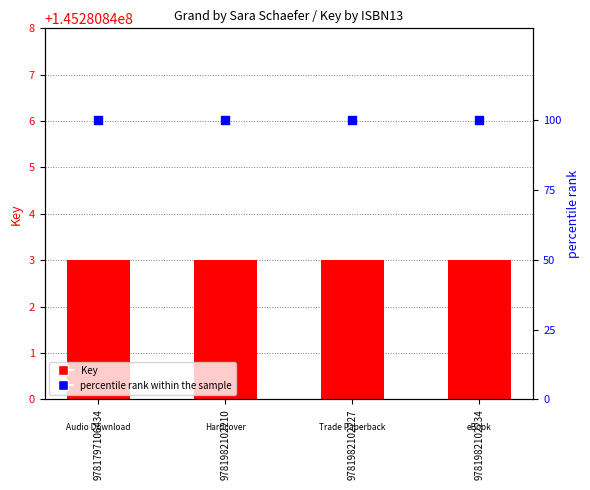

At which category is the sum across all series the highest?

9781797106434